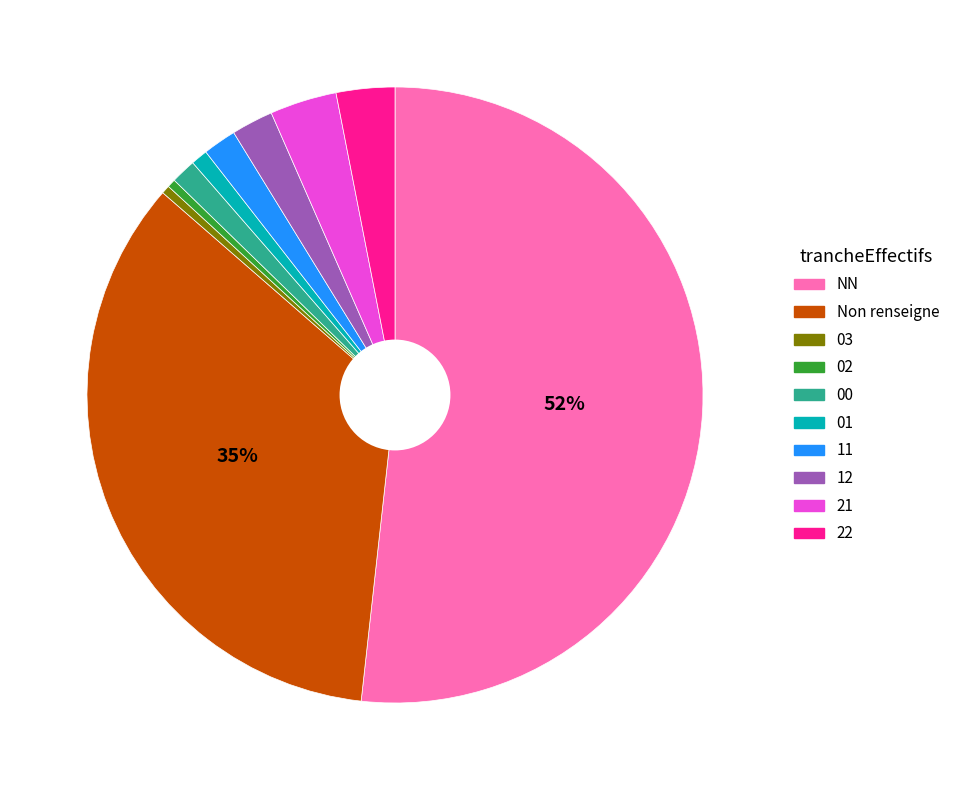

Is there a majority slice in this chart?

Yes